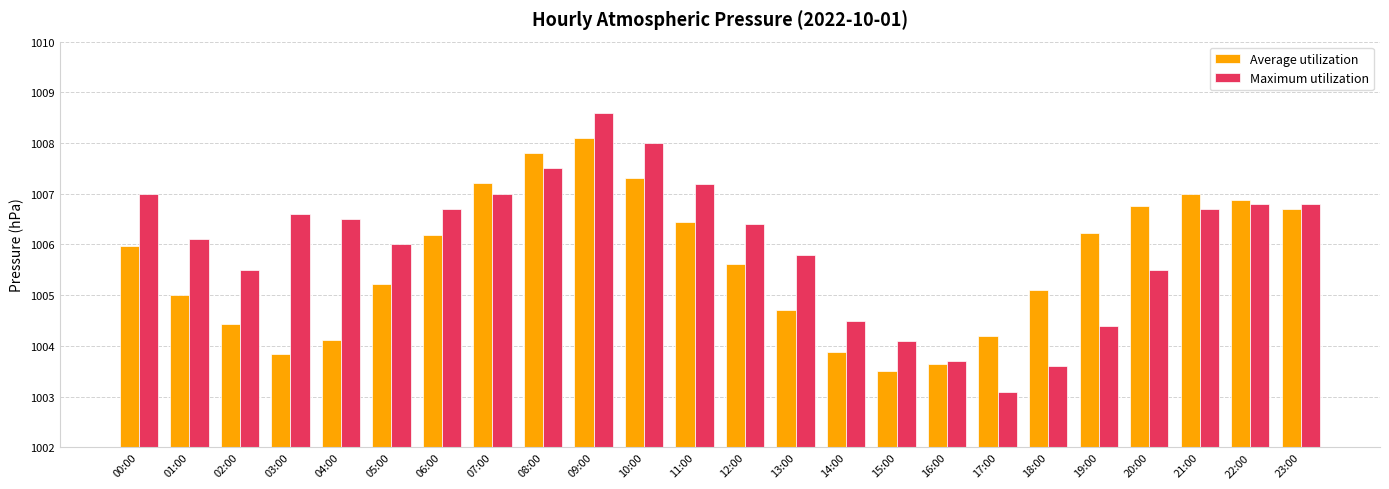

True or false: Maximum utilization has a value of 504.7 at 06:00.

False